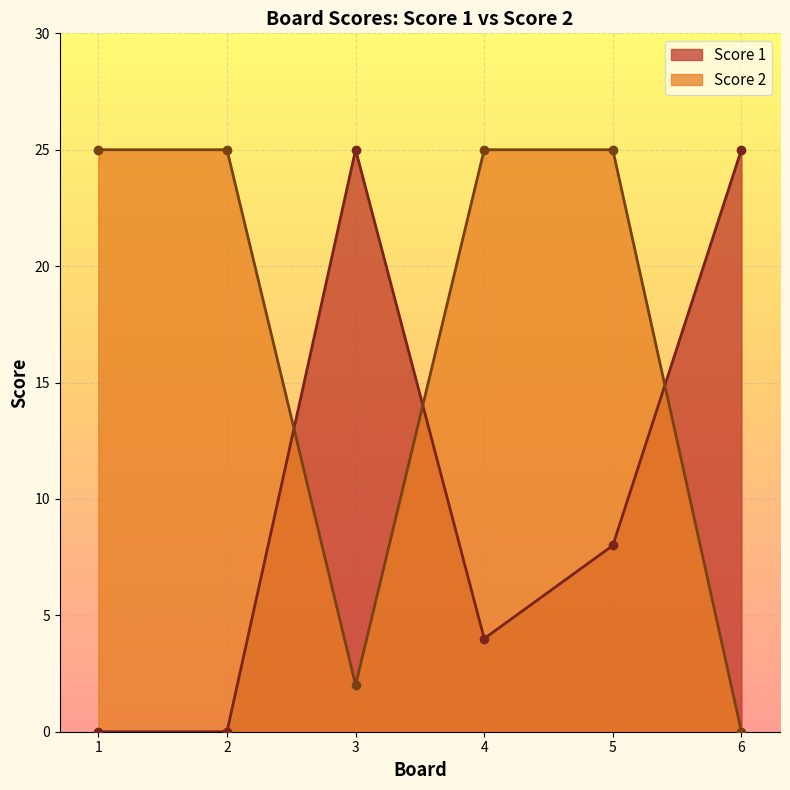

What is the difference between the second highest and minimum values in the Score 2 series?

25